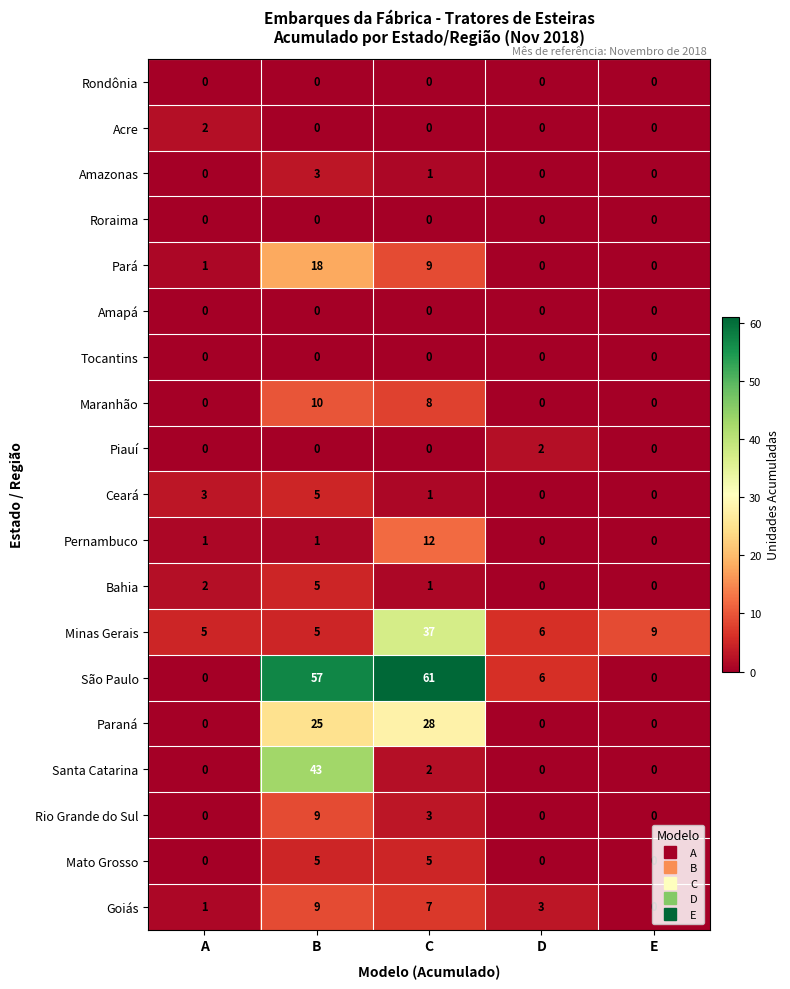

Count the Acre values in the range 0 to 1.

4